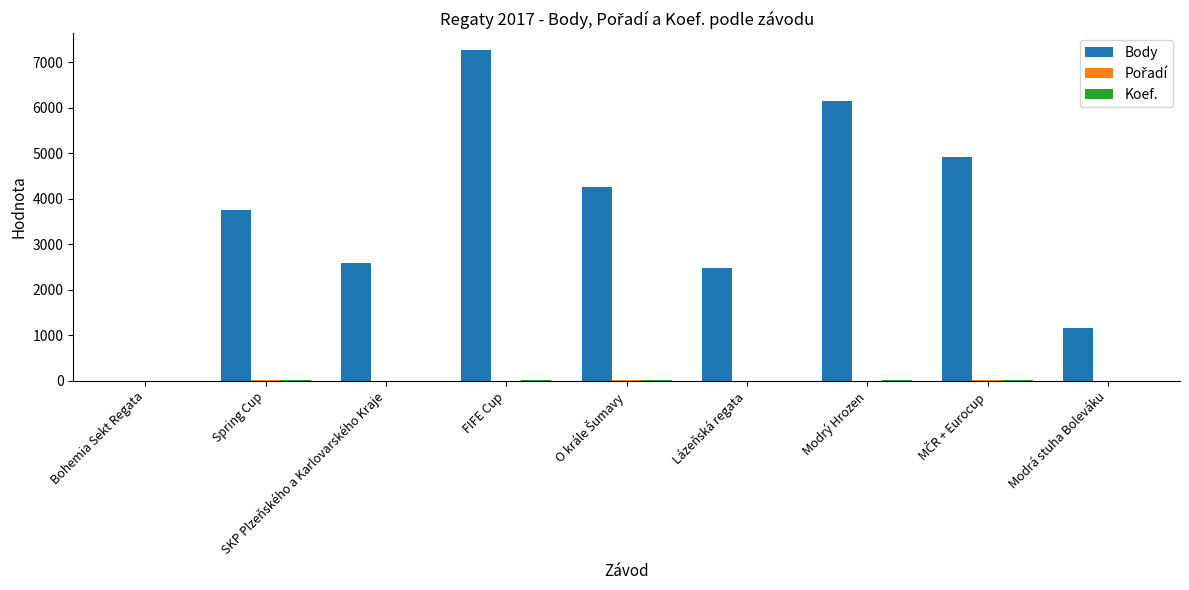

What is the greatest value displayed?

7272